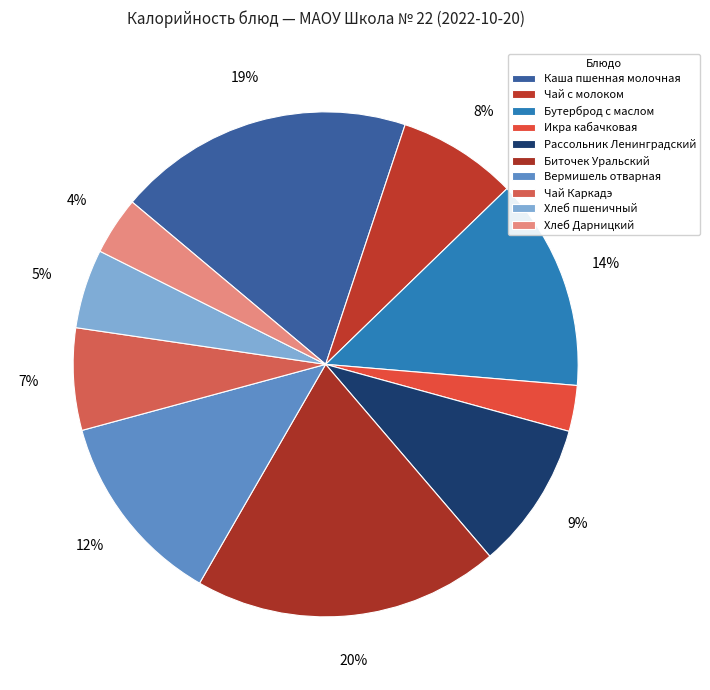

To the nearest percent, what portion does Икра кабачковая represent?

3%